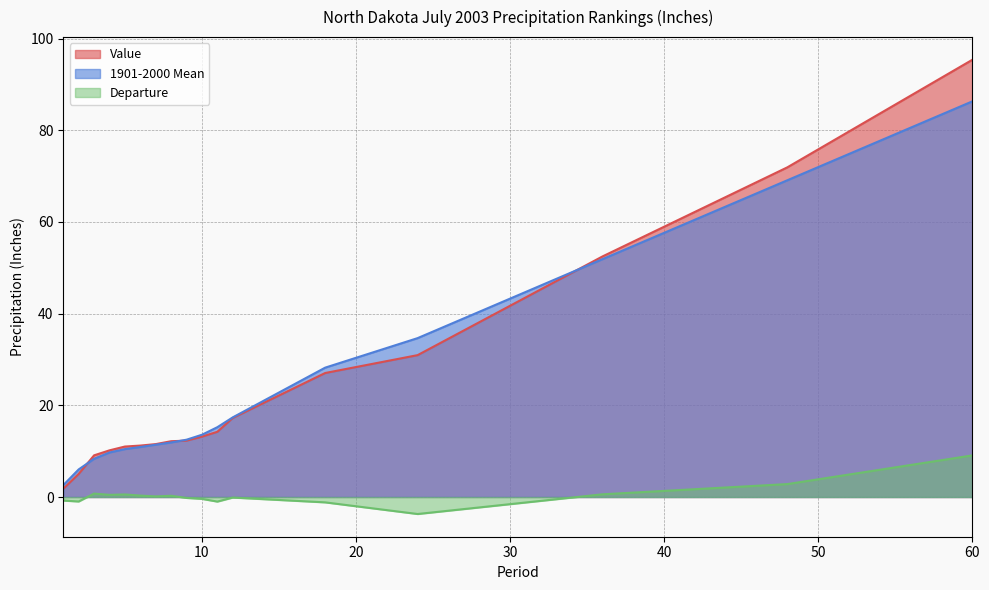

What is the average value of the Departure series?

0.4